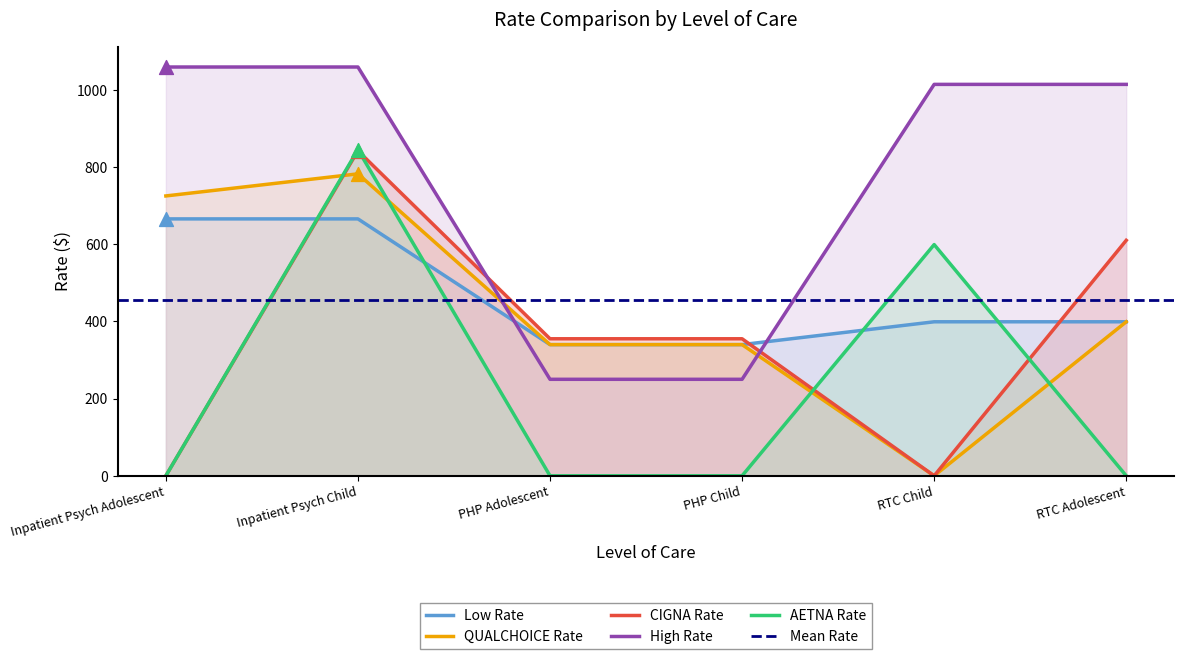

What is the lowest value of the High Rate series?

250.0